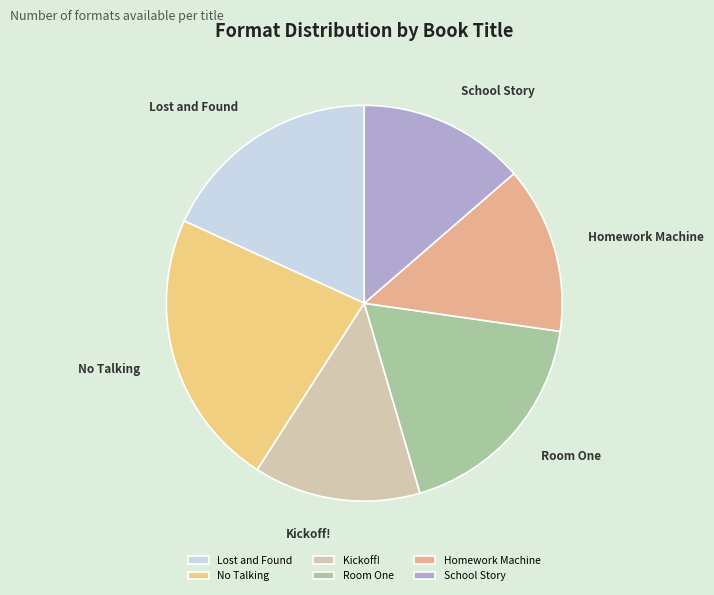

What is the largest slice in the pie chart?

No Talking